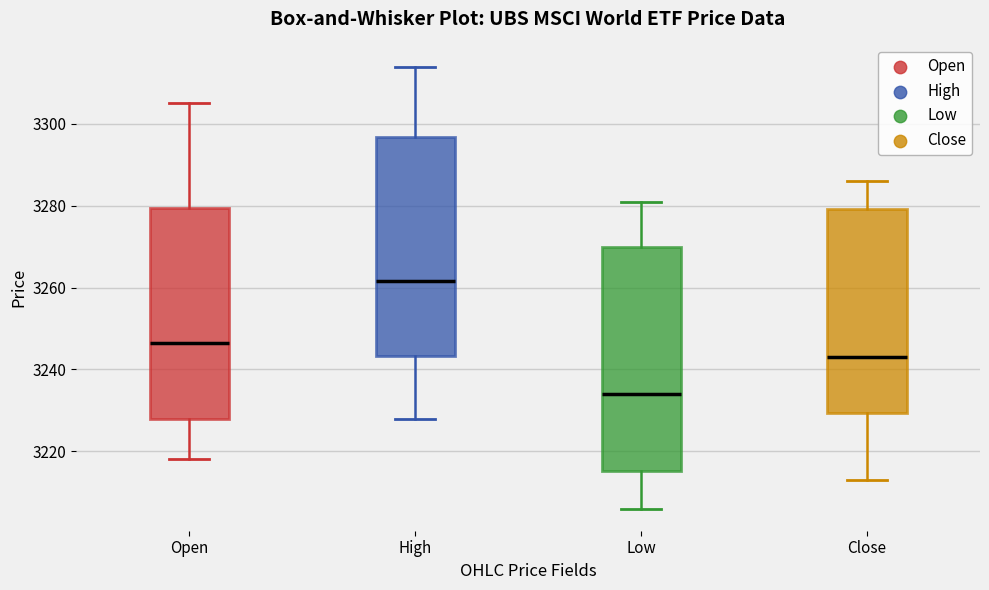

Which box's median line is the highest?

High